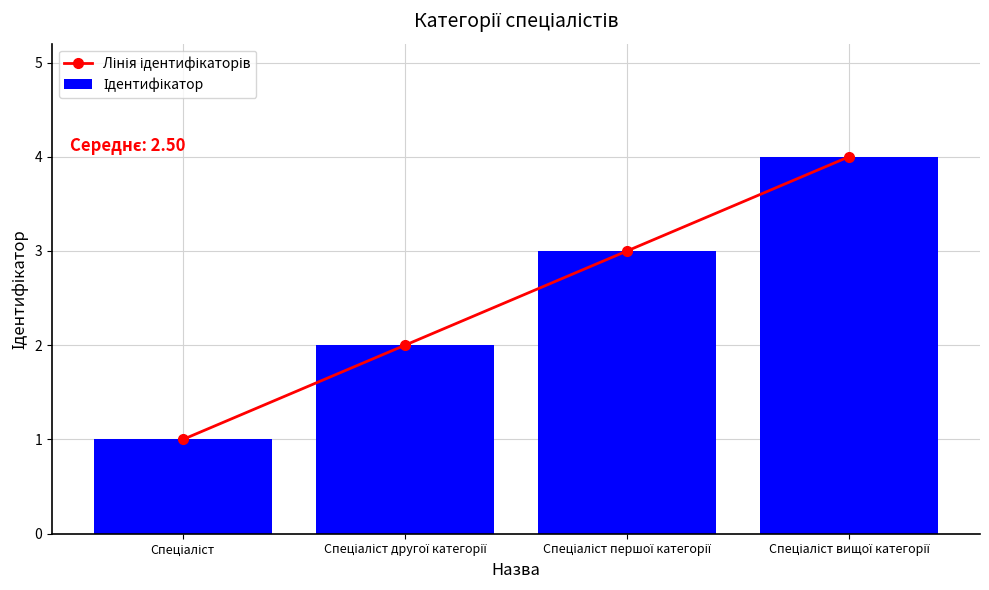

At which label is Ідентифікатор closest to 2?

Спеціаліст другої категорії